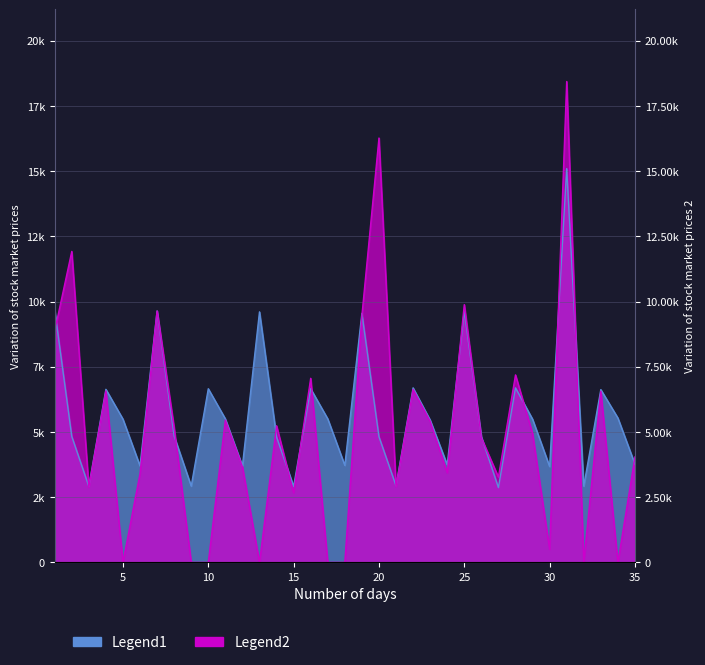

Rank the categories by Legend1 value from highest to lowest.

31, 1, 7, 25, 13, 19, 22, 28, 10, 16, 4, 33, 34, 11, 17, 5, 29, 23, 8, 2, 20, 26, 14, 35, 24, 18, 6, 12, 30, 21, 9, 32, 3, 15, 27